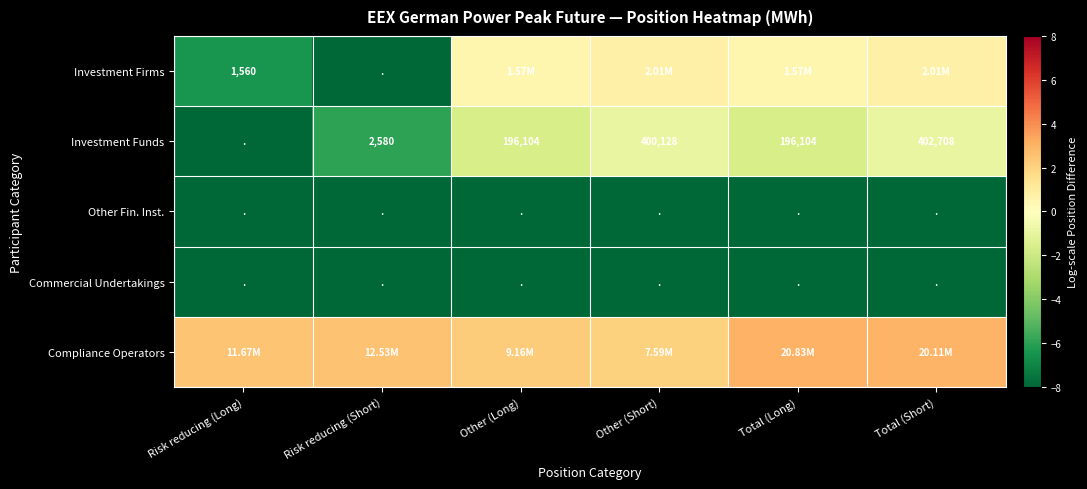

List the series in order of their peak value, highest first.

Compliance Operators, Investment Firms, Investment Funds, Other Fin. Inst., Commercial Undertakings